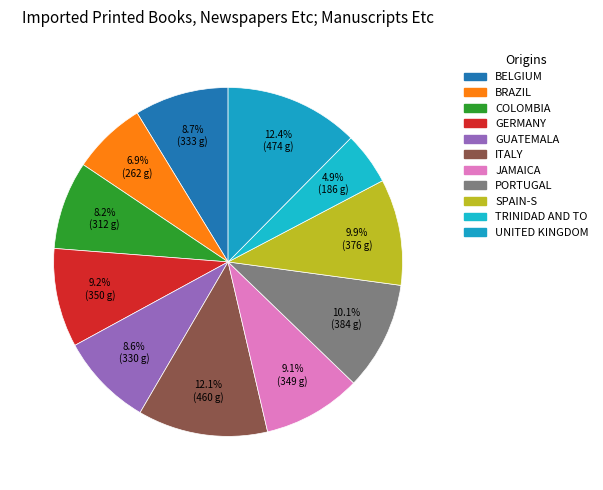

How many segments does this pie chart have?

11